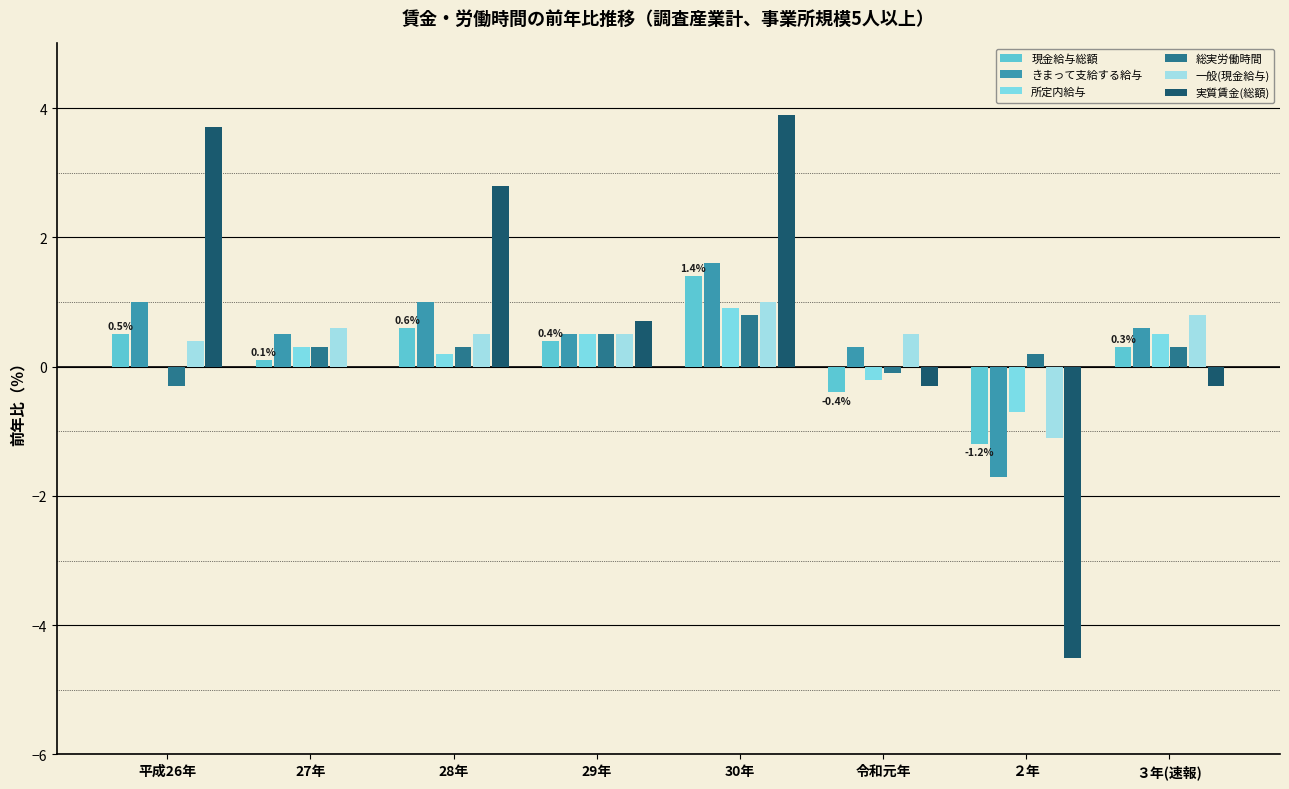

Reading right to left, transcribe all the data shown in this chart.

現金給与総額: ３年(速報)=0.3	２年=-1.2	令和元年=-0.4	30年=1.4	29年=0.4	28年=0.6	27年=0.1	平成26年=0.5
きまって支給する給与: ３年(速報)=0.6	２年=-1.7	令和元年=0.3	30年=1.6	29年=0.5	28年=1.0	27年=0.5	平成26年=1.0
所定内給与: ３年(速報)=0.5	２年=-0.7	令和元年=-0.2	30年=0.9	29年=0.5	28年=0.2	27年=0.3	平成26年=0.0
総実労働時間: ３年(速報)=0.3	２年=0.2	令和元年=-0.1	30年=0.8	29年=0.5	28年=0.3	27年=0.3	平成26年=-0.3
一般(現金給与): ３年(速報)=0.8	２年=-1.1	令和元年=0.5	30年=1.0	29年=0.5	28年=0.5	27年=0.6	平成26年=0.4
実質賃金(総額): ３年(速報)=-0.3	２年=-4.5	令和元年=-0.3	30年=3.9	29年=0.7	28年=2.8	27年=0.0	平成26年=3.7